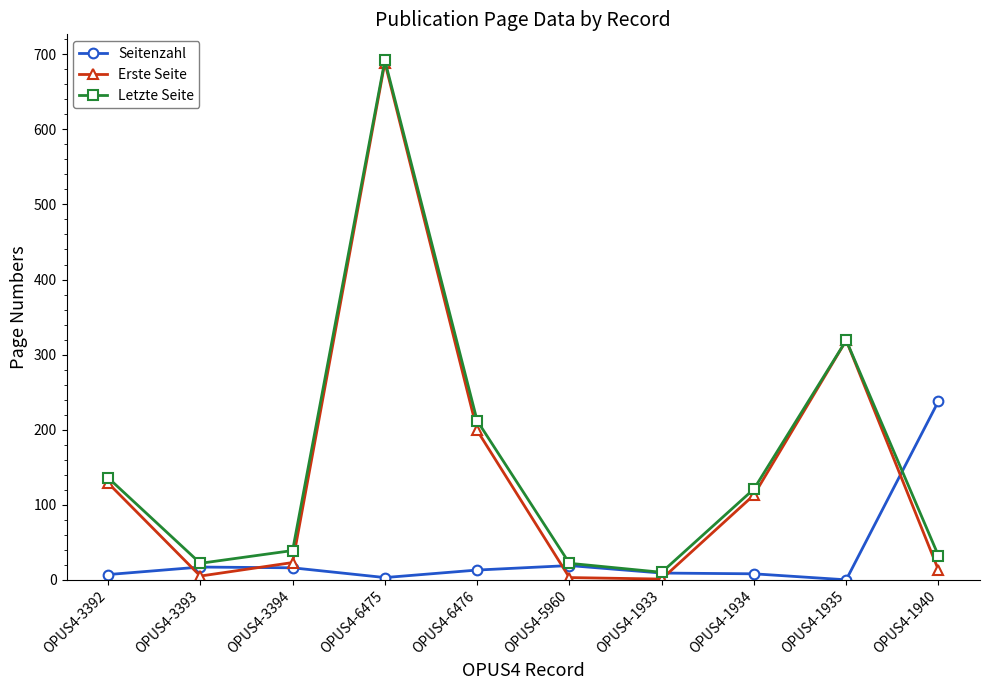

How many interior local peaks does the Erste Seite series have?

2